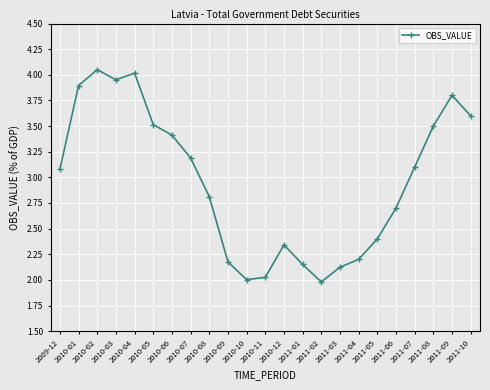

Is it true that the value at 2011-06 is 2.7?

True